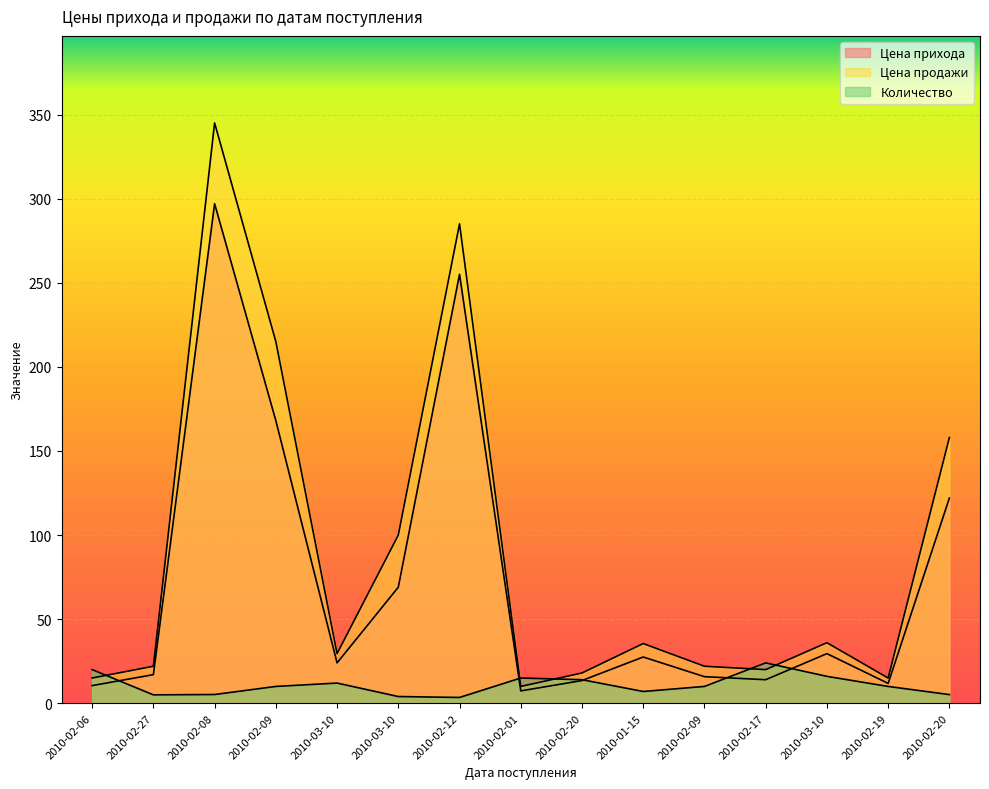

Reading left to right, transcribe all the data shown in this chart.

Цена прихода: 2010-02-06=10.5	2010-02-27=17.0	2010-02-08=297.0	2010-02-09=168.0	2010-03-10=24.0	2010-03-10=69.0	2010-02-12=255.0	2010-02-01=7.3	2010-02-20=13.5	2010-01-15=27.5	2010-02-09=15.8	2010-02-17=14.0	2010-03-10=29.5	2010-02-19=11.8	2010-02-20=122.0
Цена продажи: 2010-02-06=15.0	2010-02-27=22.0	2010-02-08=345.0	2010-02-09=215.0	2010-03-10=29.5	2010-03-10=100.0	2010-02-12=285.0	2010-02-01=10.0	2010-02-20=18.0	2010-01-15=35.5	2010-02-09=22.0	2010-02-17=20.0	2010-03-10=36.0	2010-02-19=15.0	2010-02-20=158.0
Количество: 2010-02-06=20.0	2010-02-27=5.0	2010-02-08=5.2	2010-02-09=10.0	2010-03-10=12.0	2010-03-10=4.0	2010-02-12=3.5	2010-02-01=15.0	2010-02-20=14.0	2010-01-15=7.0	2010-02-09=10.0	2010-02-17=24.0	2010-03-10=16.0	2010-02-19=10.0	2010-02-20=5.2